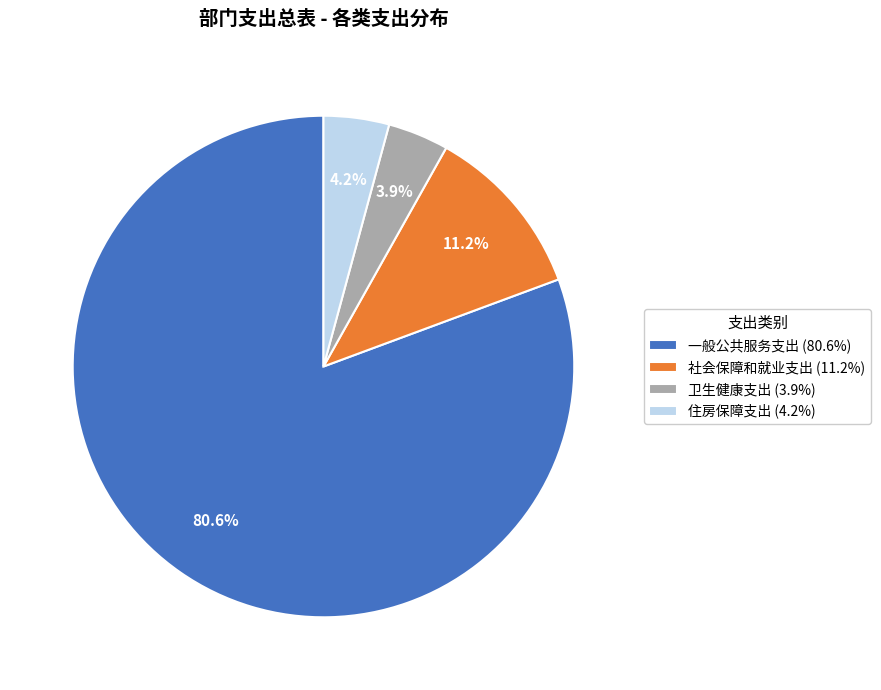

What percentage is the 住房保障支出 slice, to the nearest percent?

4%